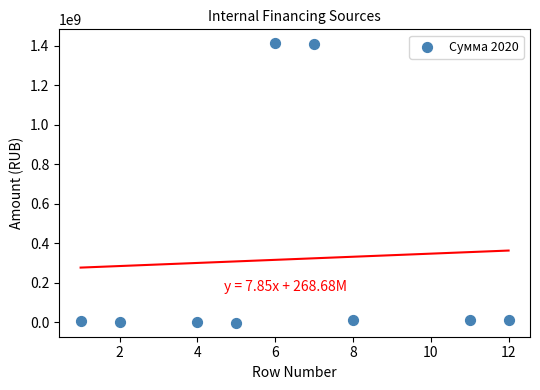

What is the average Y value?

317523707